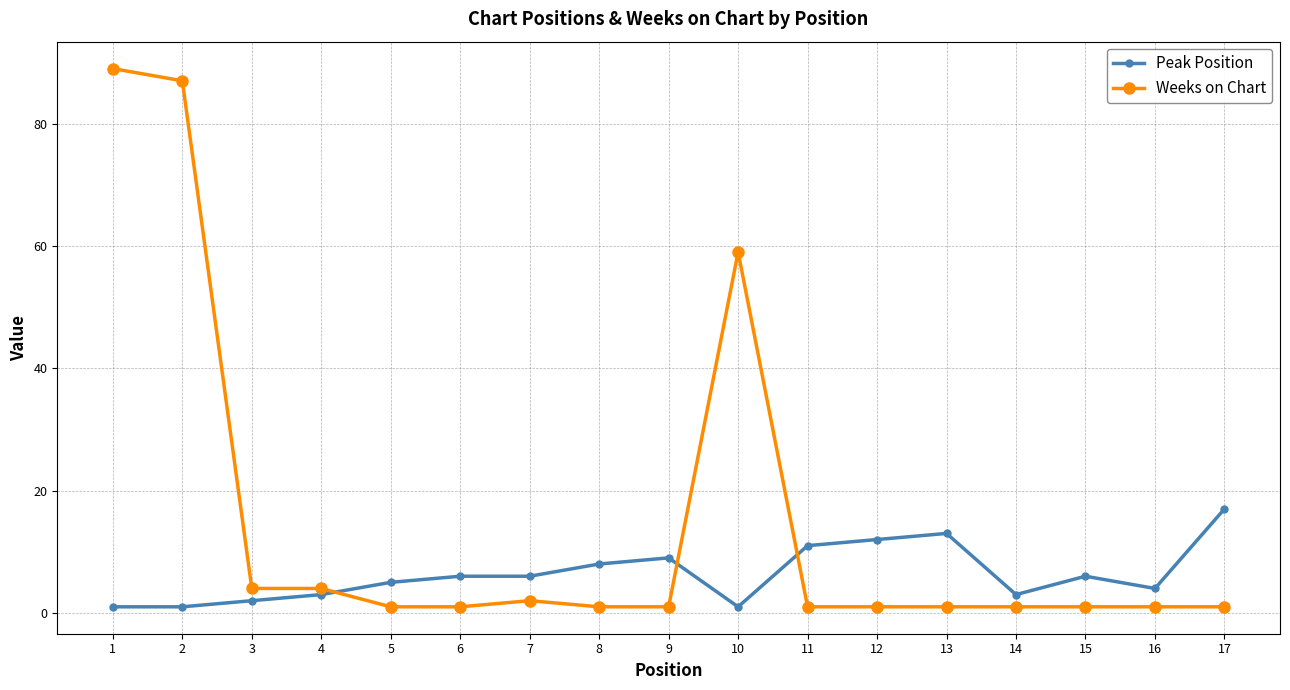

What is the smallest value displayed?

1